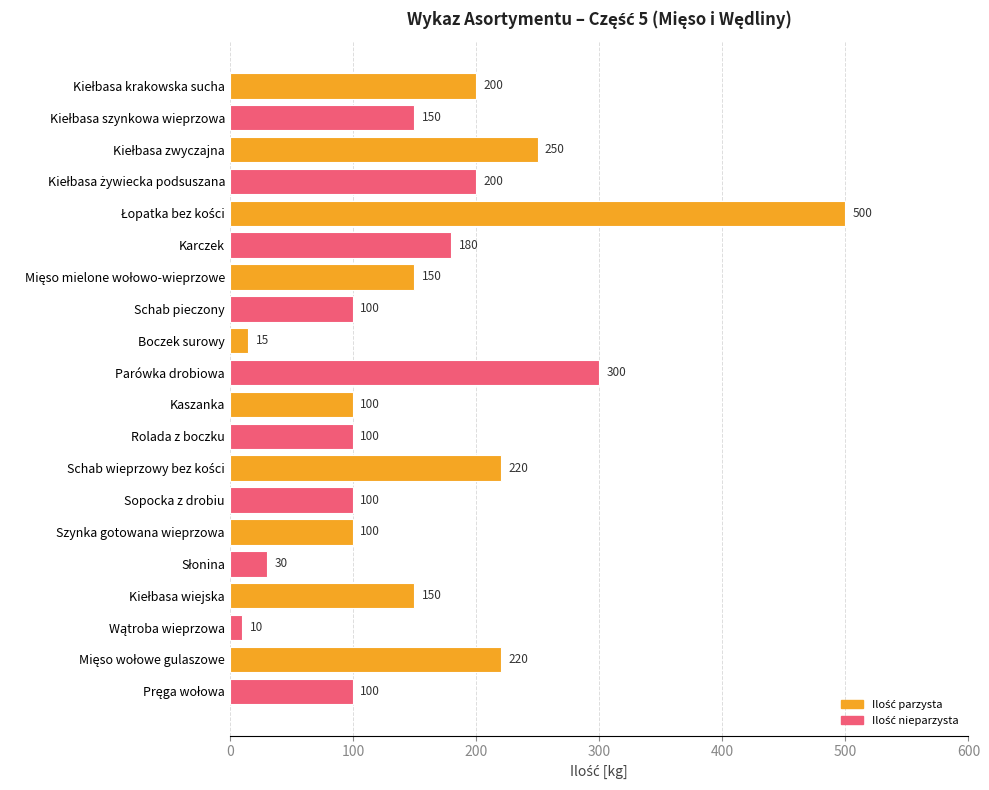

What is the greatest value displayed?

500